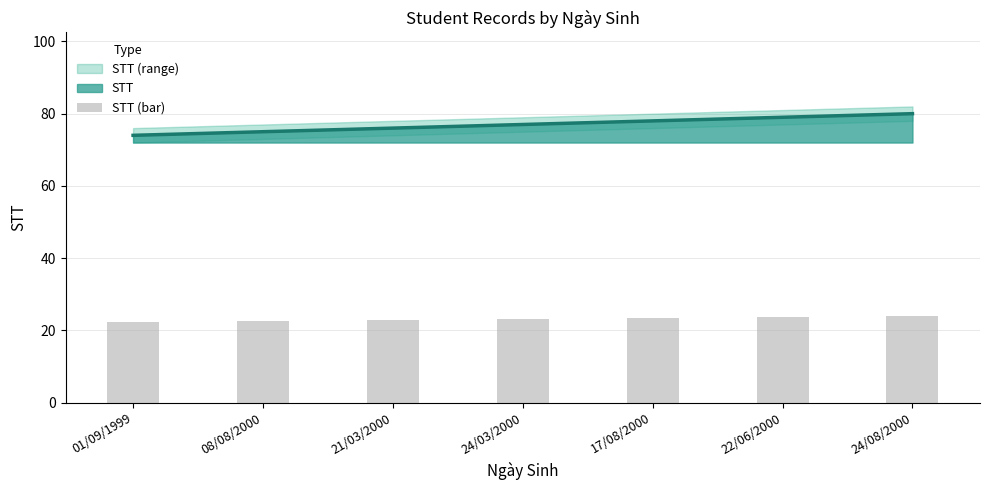

What is the change in value from 17/08/2000 to 24/08/2000?

+0.6